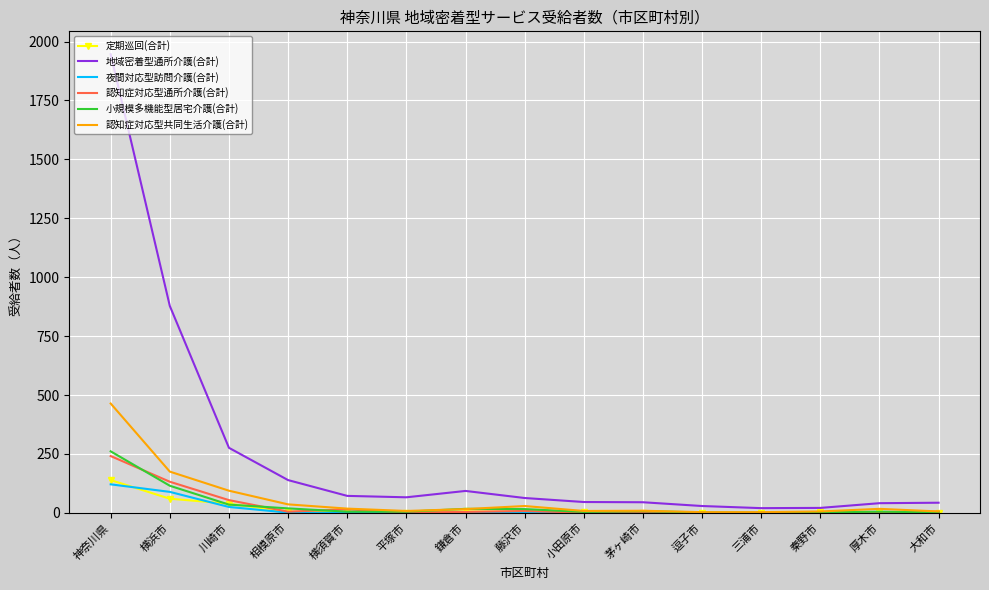

Which series changed the most between 神奈川県 and 平塚市?

地域密着型通所介護(合計)